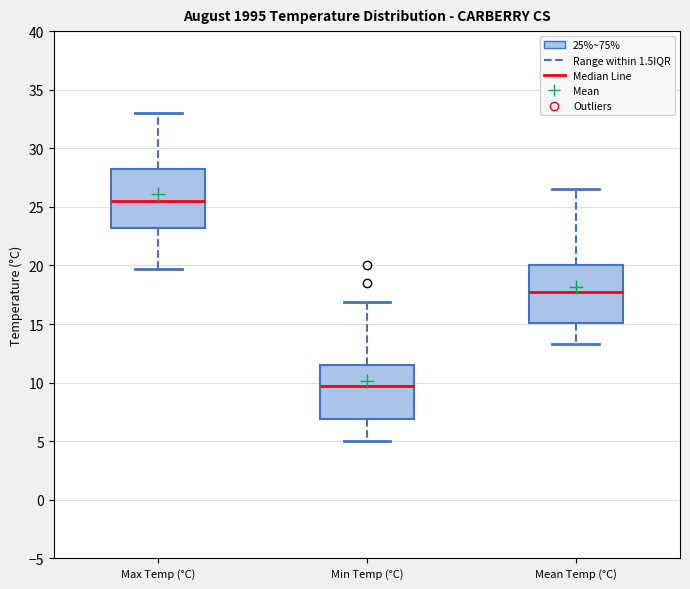

Reading left to right, transcribe this box plot: for each box, give where its median line is, the range the box spans, and where its two whiskers end, as read against the y-axis. The values are not printed on the chart, so give them approximately, as read against the axis.

Max Temp (°C): median 25.5, box 23.0 to 28.0, whiskers 19.5 to 33.0
Min Temp (°C): median 9.5, box 7.0 to 11.5, whiskers 5.0 to 17.0
Mean Temp (°C): median 17.5, box 15.0 to 20.0, whiskers 13.5 to 26.5